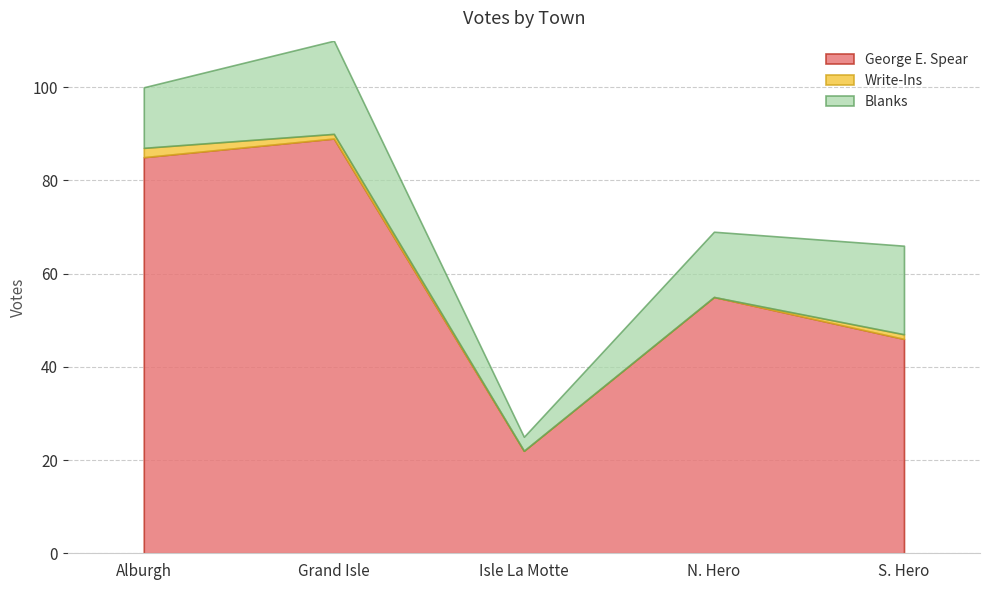

What is the approximate value of George E. Spear at Alburgh, to the nearest 10?

80